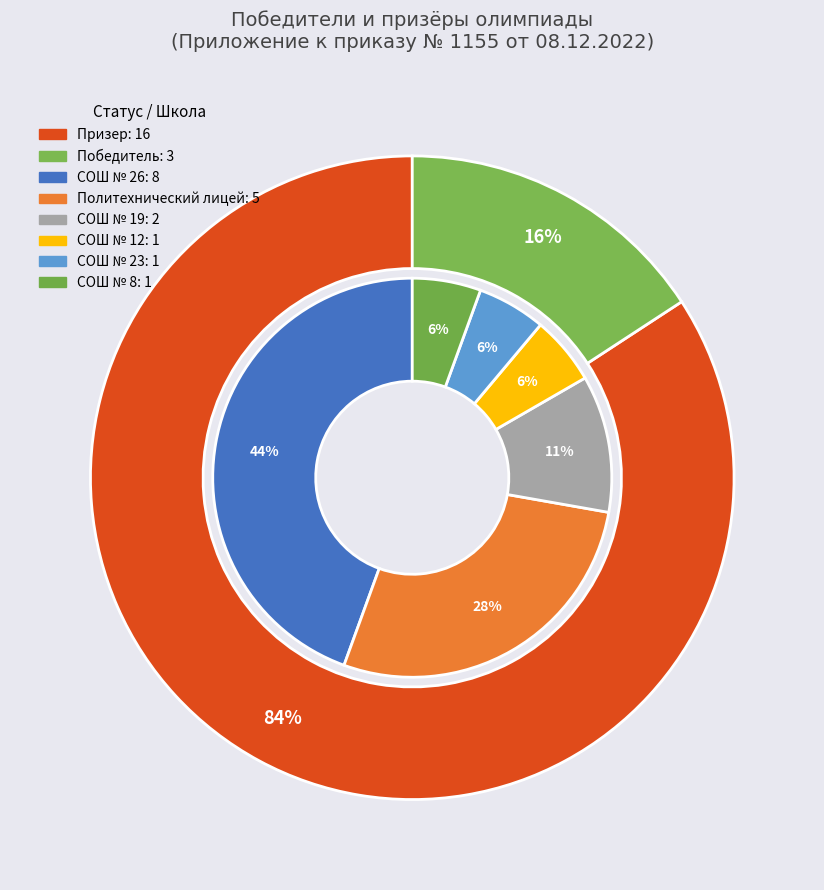

To the nearest percent, what portion does Победитель represent?

16%